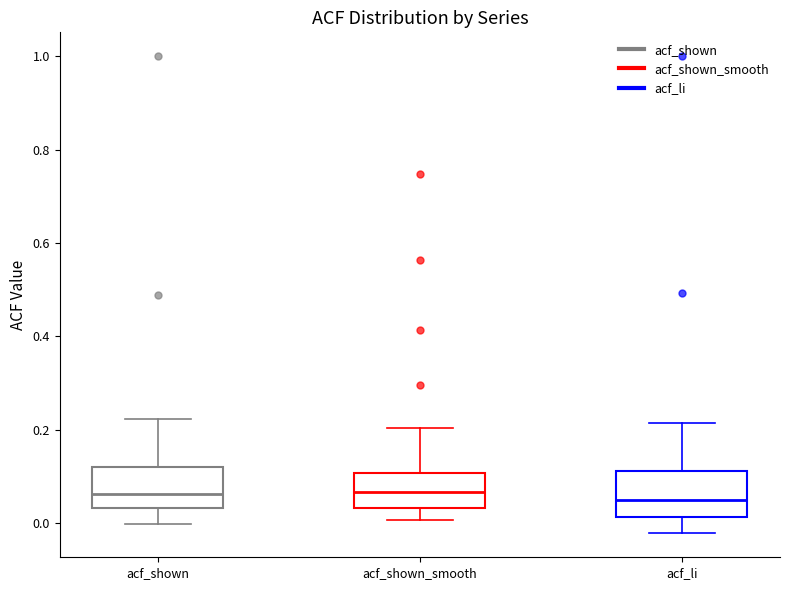

Where is the upper edge of the box for acf_shown on the y-axis? The values are not printed on the chart, so give them approximately, as read against the axis.

0.12